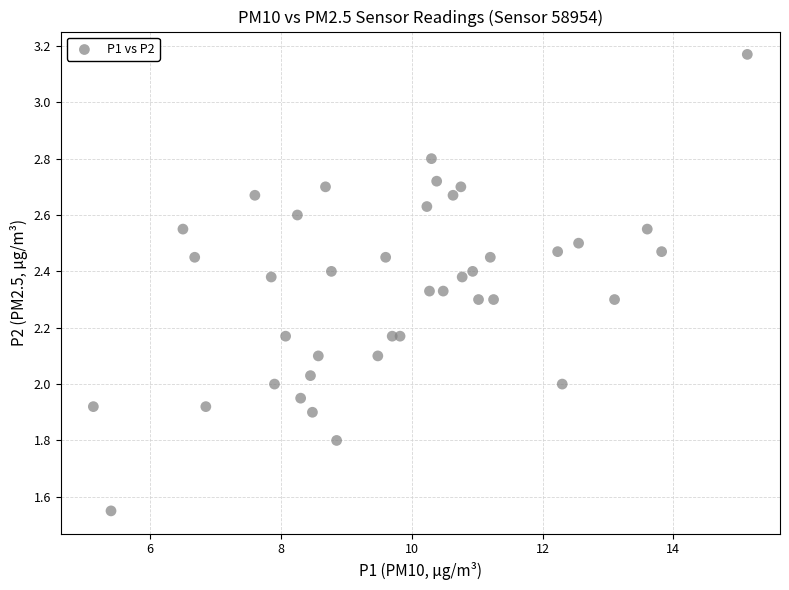

What is the range of X values (max minus min)?

10.0